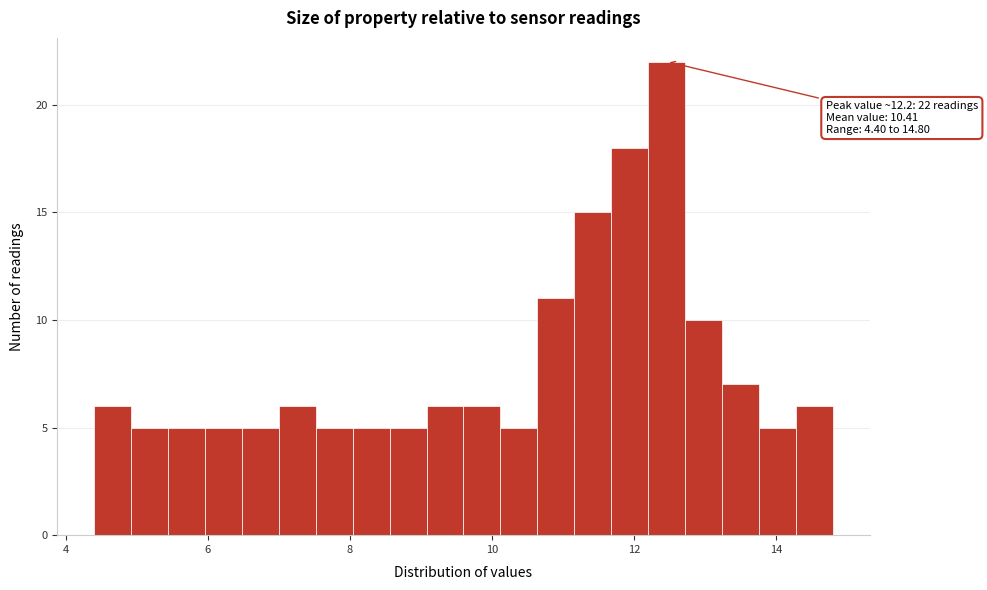

Around what value on the x-axis is the tallest bar? Give the approximate position of its centre, as read against the axis.

12.4